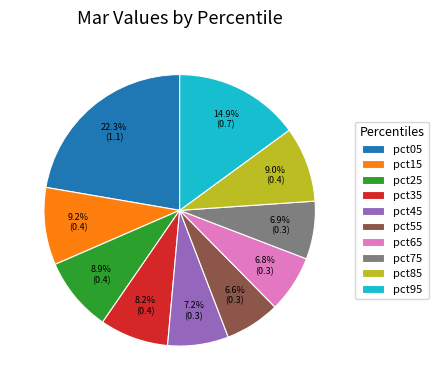

Is there any slice that represents more than half of the pie?

No